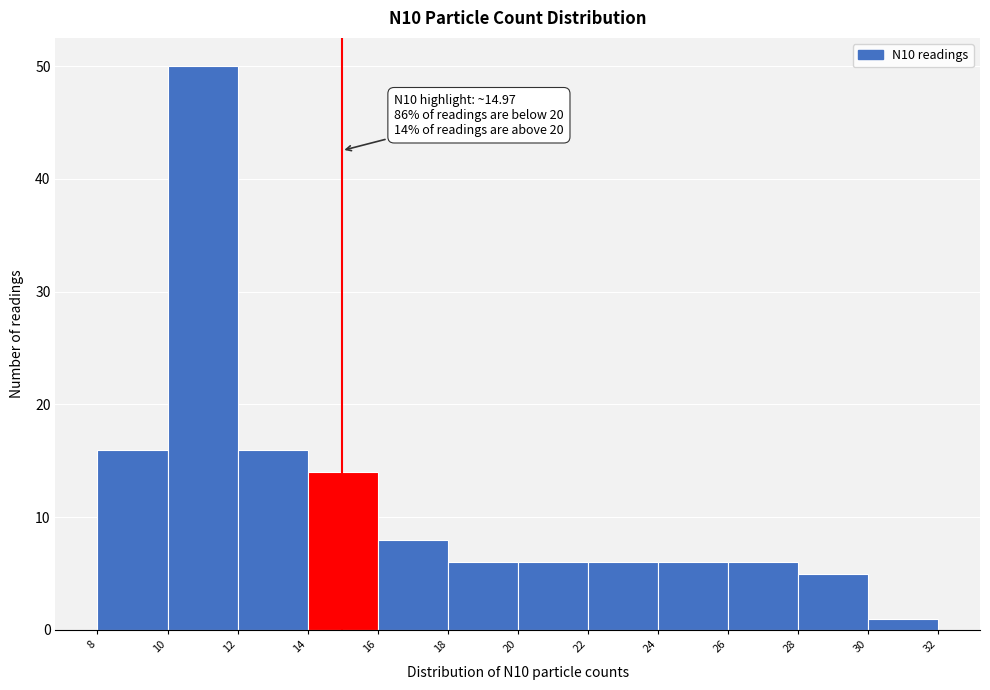

Which range on the x-axis has the tallest bar?

10 to 12